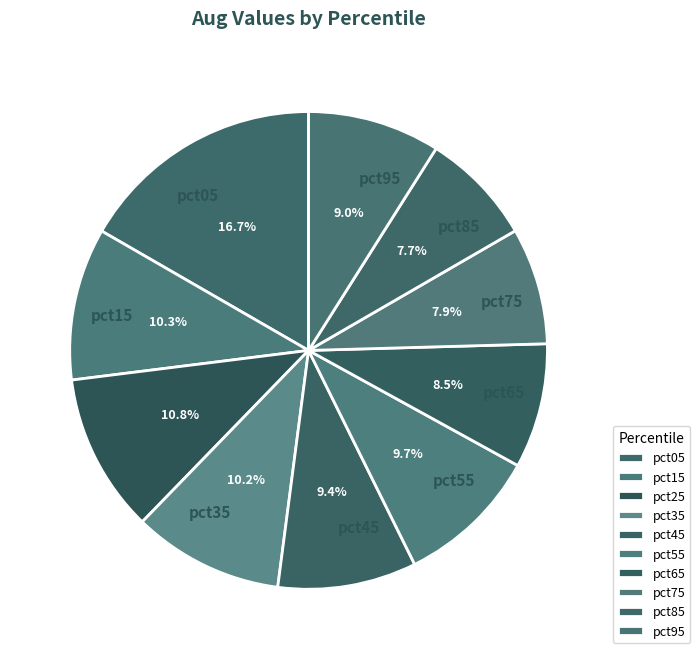

Do pct45 and pct95 together represent more than half of the pie?

No